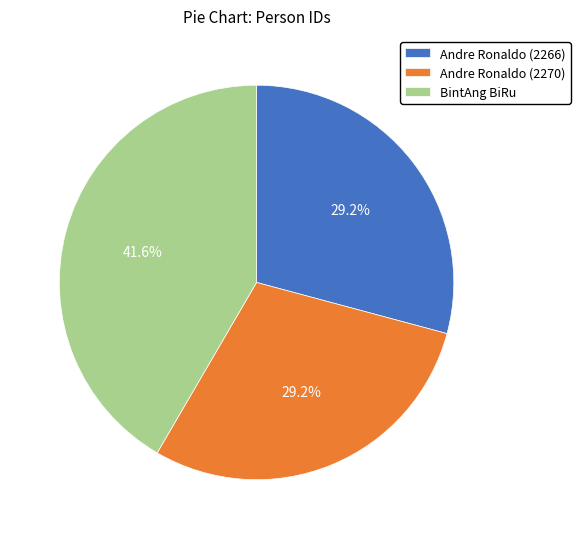

How many segments does this pie chart have?

3